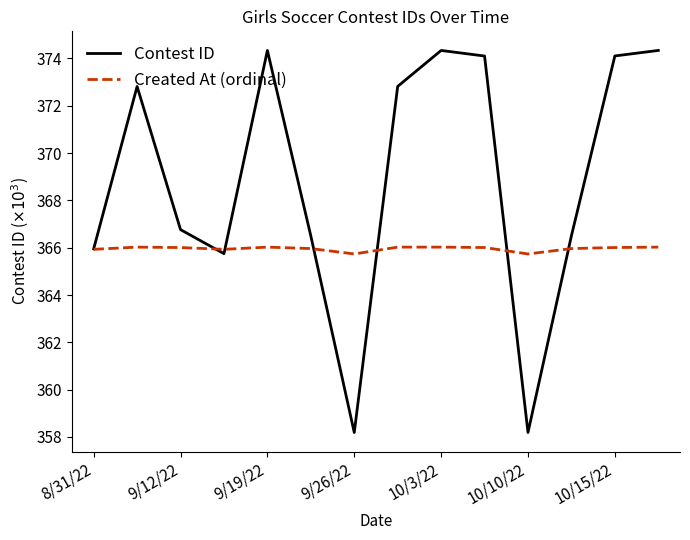

Which series has the largest range (max minus min)?

Contest ID